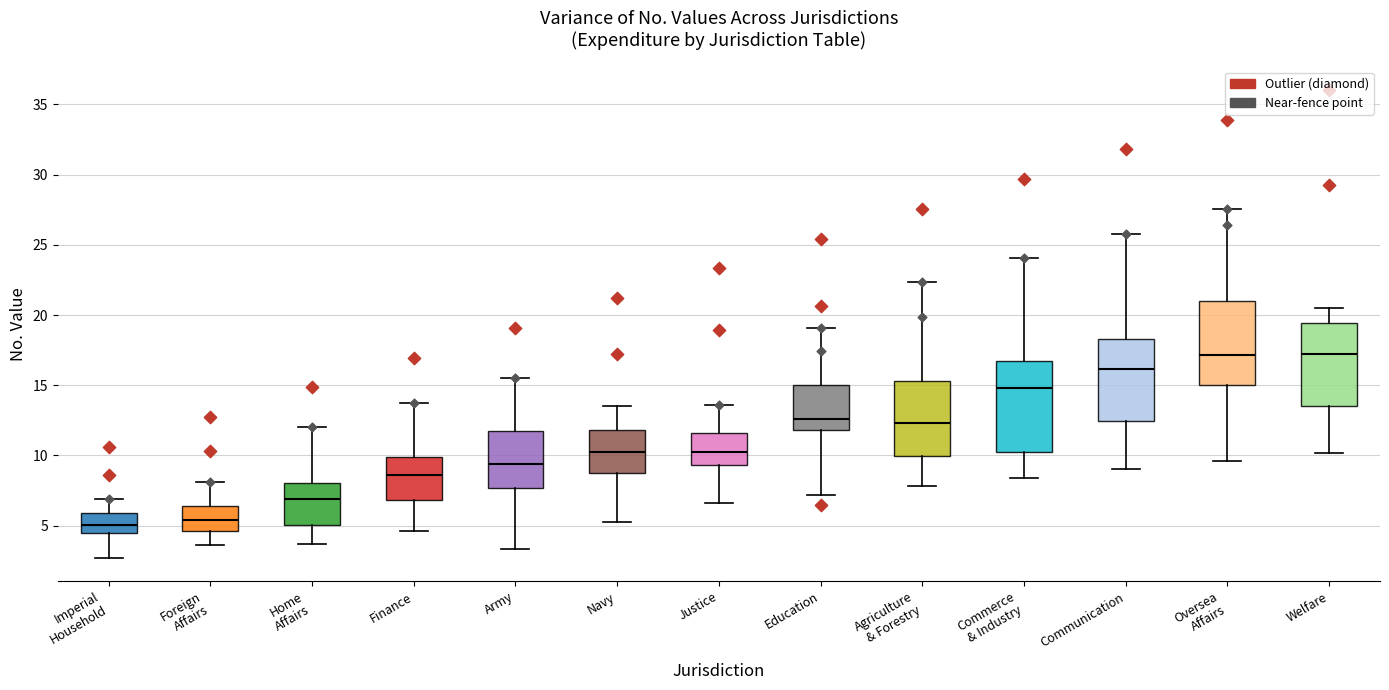

Reading left to right, transcribe this box plot: for each box, give where its median line is, the range the box spans, and where its two whiskers end, as read against the y-axis. The values are not printed on the chart, so give them approximately, as read against the axis.

Imperial Household: median 5.0, box 4.5 to 6.0, whiskers 2.5 to 7.0
Foreign Affairs: median 5.5, box 4.5 to 6.5, whiskers 3.5 to 8.0
Home Affairs: median 7.0, box 5.0 to 8.0, whiskers 3.5 to 12.0
Finance: median 8.5, box 7.0 to 10.0, whiskers 4.5 to 14.0
Army: median 9.5, box 7.5 to 11.5, whiskers 3.5 to 15.5
Navy: median 10.0, box 9.0 to 12.0, whiskers 5.0 to 13.5
Justice: median 10.5, box 9.5 to 11.5, whiskers 6.5 to 13.5
Education: median 12.5, box 12.0 to 15.0, whiskers 7.0 to 19.0
Agriculture & Forestry: median 12.5, box 10.0 to 15.5, whiskers 8.0 to 22.5
Commerce & Industry: median 15.0, box 10.0 to 16.5, whiskers 8.5 to 24.0
Communication: median 16.0, box 12.5 to 18.5, whiskers 9.0 to 26.0
Oversea Affairs: median 17.0, box 15.0 to 21.0, whiskers 9.5 to 27.5
Welfare: median 17.0, box 13.5 to 19.5, whiskers 10.0 to 20.5